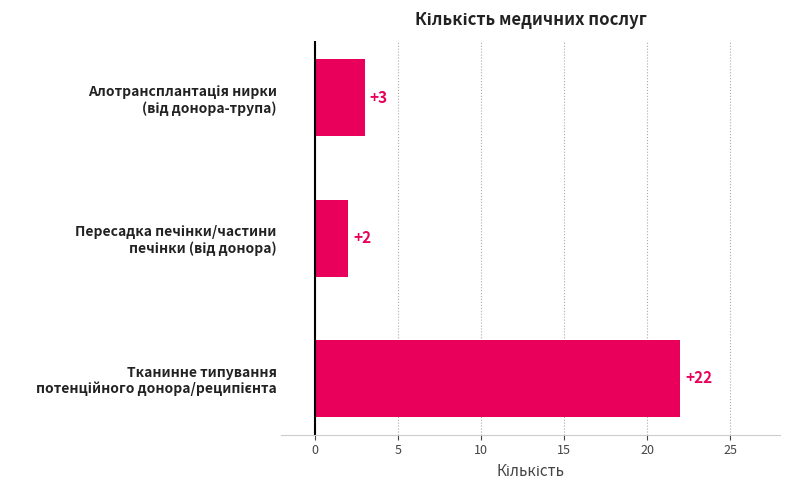

What is the average value?

9